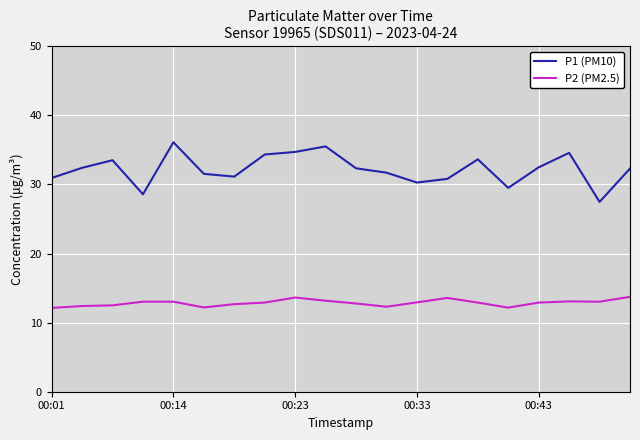

Which series has the largest total across all categories?

P1 (PM10)